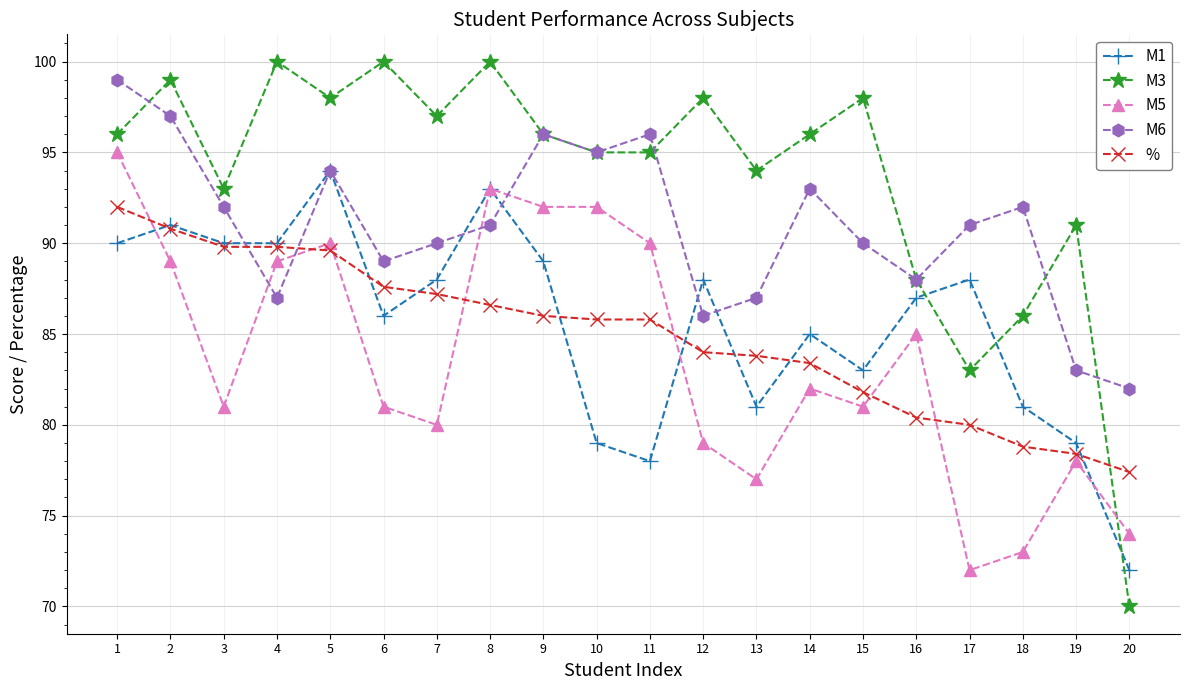

Reading right to left, extract all data points from this chart.

M1: 72.0	79.0	81.0	88.0	87.0	83.0	85.0	81.0	88.0	78.0	79.0	89.0	93.0	88.0	86.0	94.0	90.0	90.0	91.0	90.0
M3: 70.0	91.0	86.0	83.0	88.0	98.0	96.0	94.0	98.0	95.0	95.0	96.0	100.0	97.0	100.0	98.0	100.0	93.0	99.0	96.0
M5: 74.0	78.0	73.0	72.0	85.0	81.0	82.0	77.0	79.0	90.0	92.0	92.0	93.0	80.0	81.0	90.0	89.0	81.0	89.0	95.0
M6: 82.0	83.0	92.0	91.0	88.0	90.0	93.0	87.0	86.0	96.0	95.0	96.0	91.0	90.0	89.0	94.0	87.0	92.0	97.0	99.0
%: 77.4	78.4	78.8	80.0	80.4	81.8	83.4	83.8	84.0	85.8	85.8	86.0	86.6	87.2	87.6	89.6	89.8	89.8	90.8	92.0